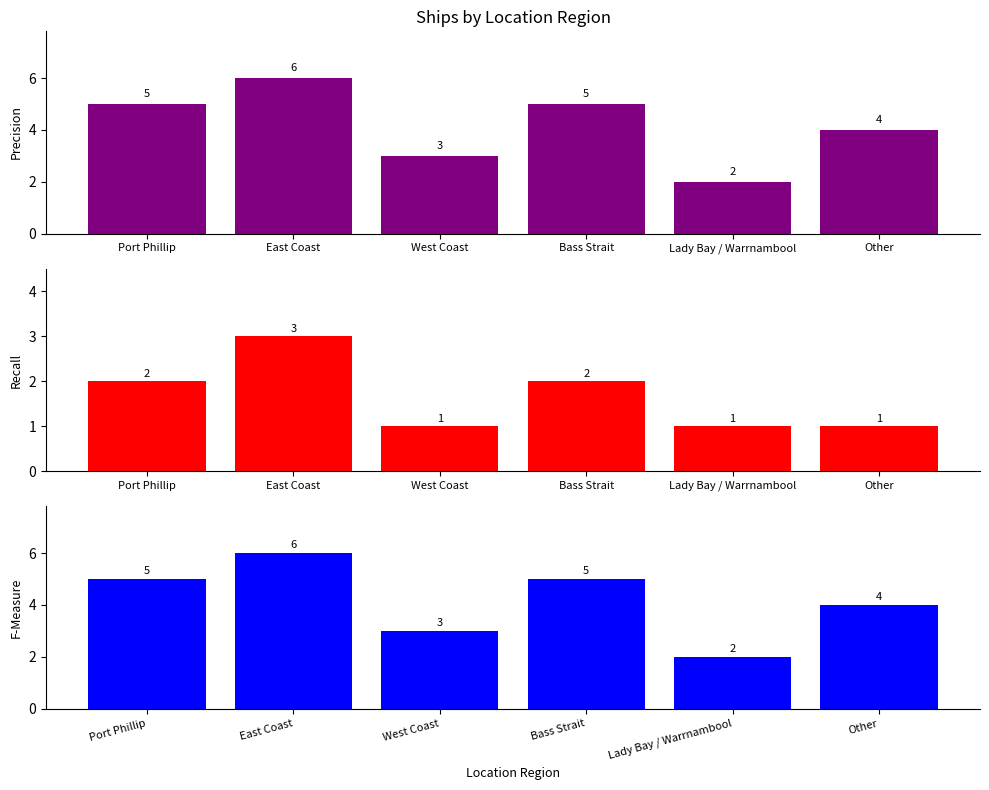

What is the label of the 5th bar from the left?

Lady Bay / Warrnambool